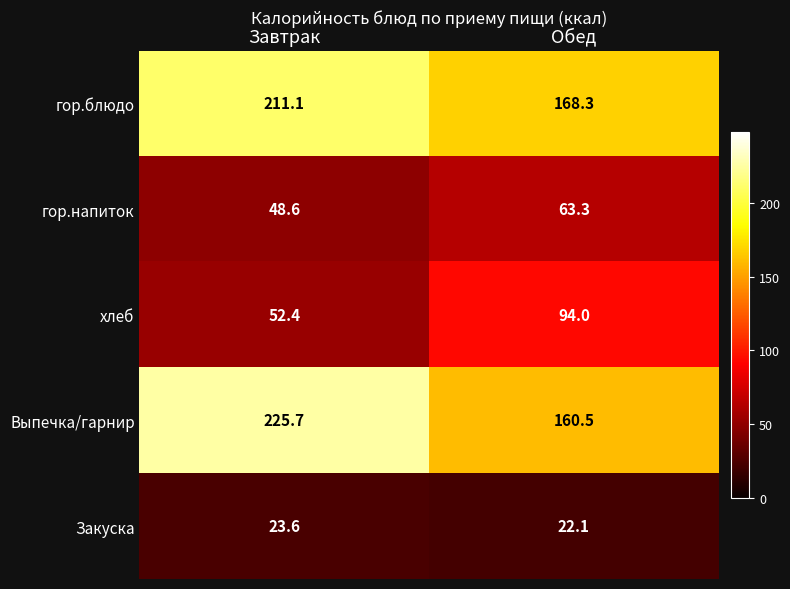

Is it true that Закуска equals 11.5 at Обед?

False